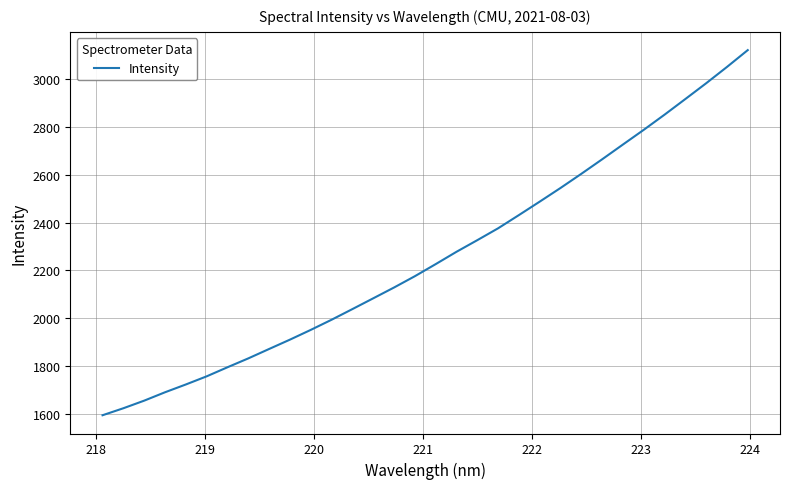

What is the difference between the maximum and minimum values?

1529.7